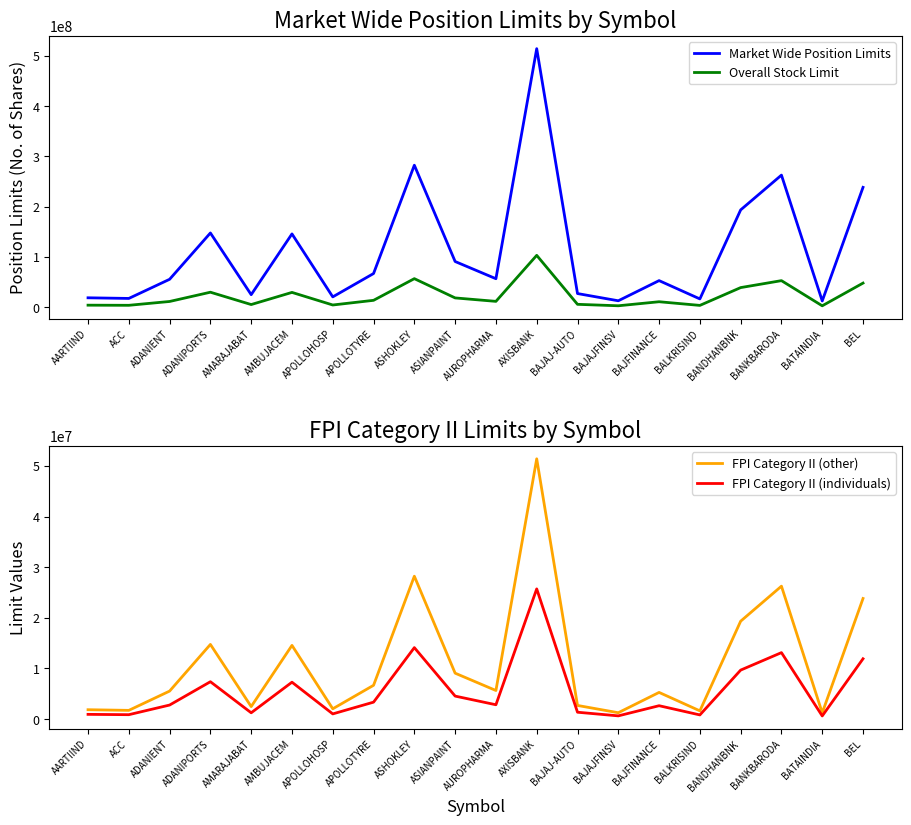

True or false: FPI Category II (individuals) and Market Wide Position Limits intersect in this chart.

False